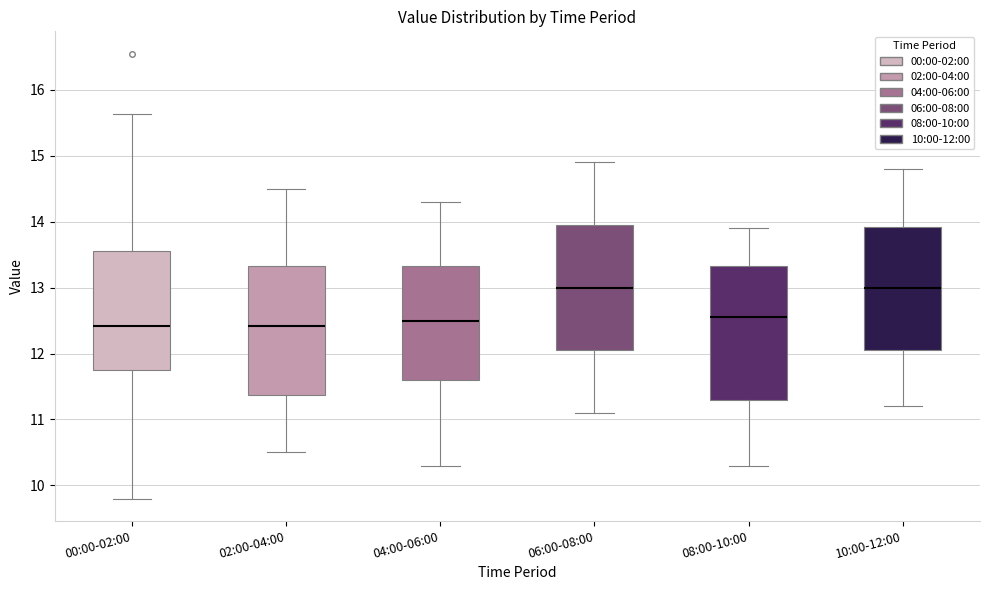

Reading left to right, transcribe this box plot: for each box, give where its median line is, the range the box spans, and where its two whiskers end, as read against the y-axis. The values are not printed on the chart, so give them approximately, as read against the axis.

00:00-02:00: median 12.4, box 11.7 to 13.6, whiskers 9.8 to 15.6
02:00-04:00: median 12.4, box 11.4 to 13.3, whiskers 10.5 to 14.5
04:00-06:00: median 12.5, box 11.6 to 13.3, whiskers 10.3 to 14.3
06:00-08:00: median 13.0, box 12.1 to 14.0, whiskers 11.1 to 14.9
08:00-10:00: median 12.6, box 11.3 to 13.3, whiskers 10.3 to 13.9
10:00-12:00: median 13.0, box 12.1 to 13.9, whiskers 11.2 to 14.8